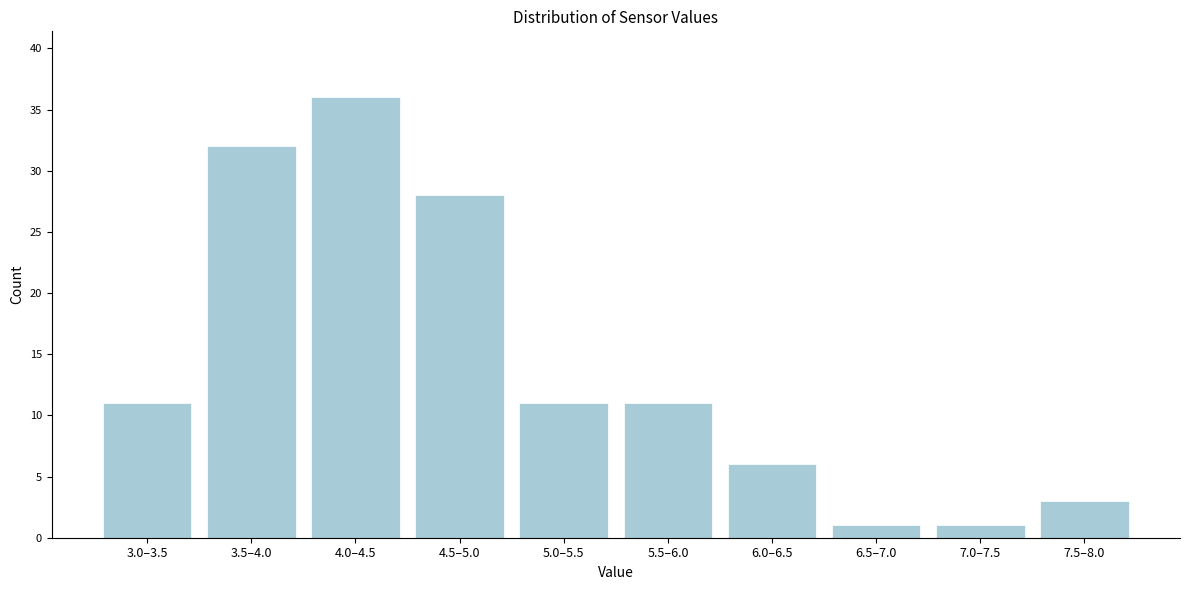

Reading right to left, transcribe all the data shown in this chart.

3	1	1	6	11	11	28	36	32	11